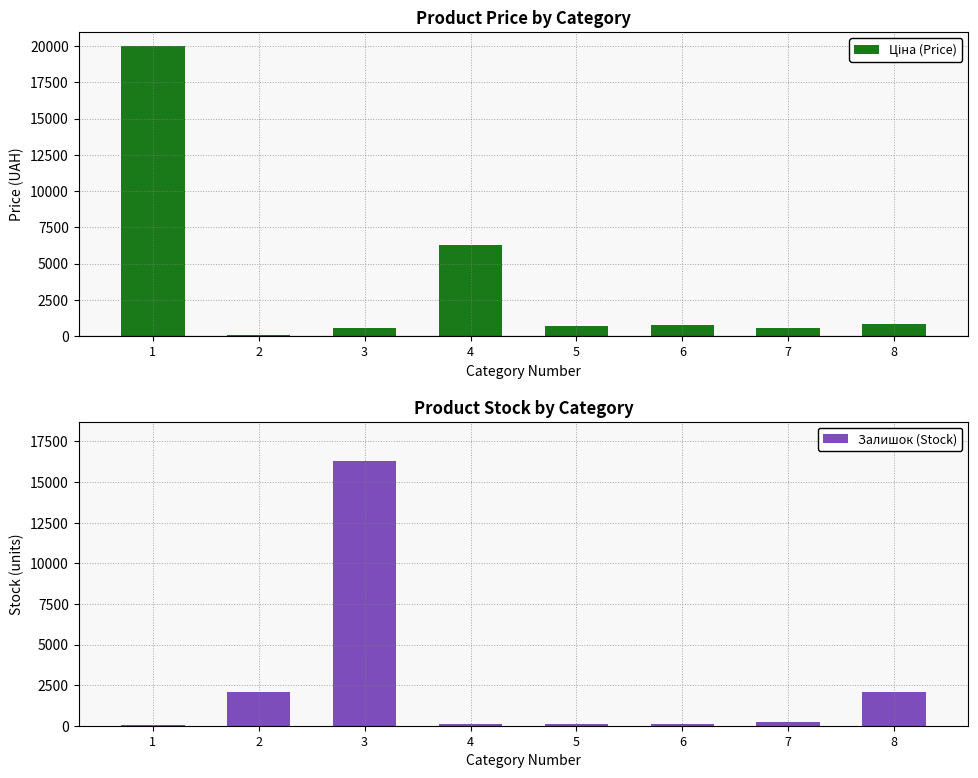

At which label is Ціна (Price) closest to 10024?

4